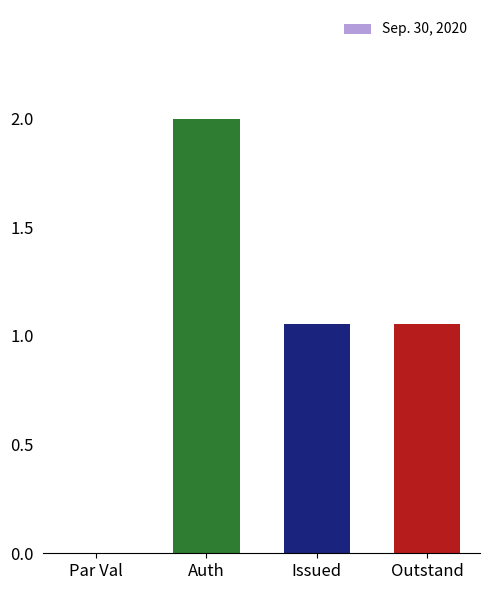

What is the greatest value displayed?

2.0